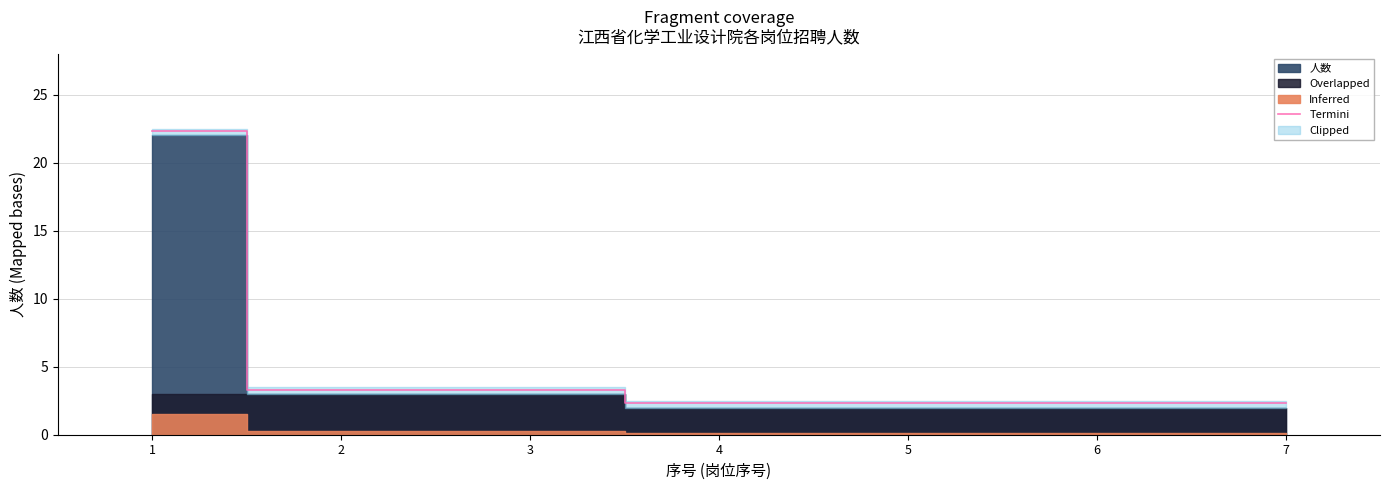

What is the difference between the maximum and second lowest values?

20.0